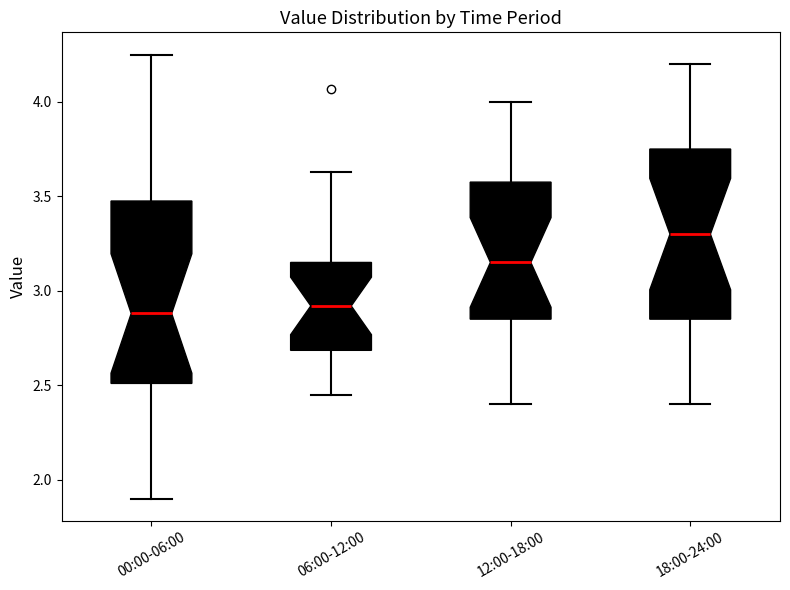

Reading left to right, read every box against the y-axis: the position of its median line, the range the box covers, and the ends of its whiskers. The values are not printed on the chart, so give them approximately, as read against the axis.

00:00-06:00: median 2.90, box 2.50 to 3.50, whiskers 1.90 to 4.25
06:00-12:00: median 2.90, box 2.70 to 3.15, whiskers 2.45 to 3.65
12:00-18:00: median 3.15, box 2.85 to 3.60, whiskers 2.40 to 4.00
18:00-24:00: median 3.30, box 2.85 to 3.75, whiskers 2.40 to 4.20